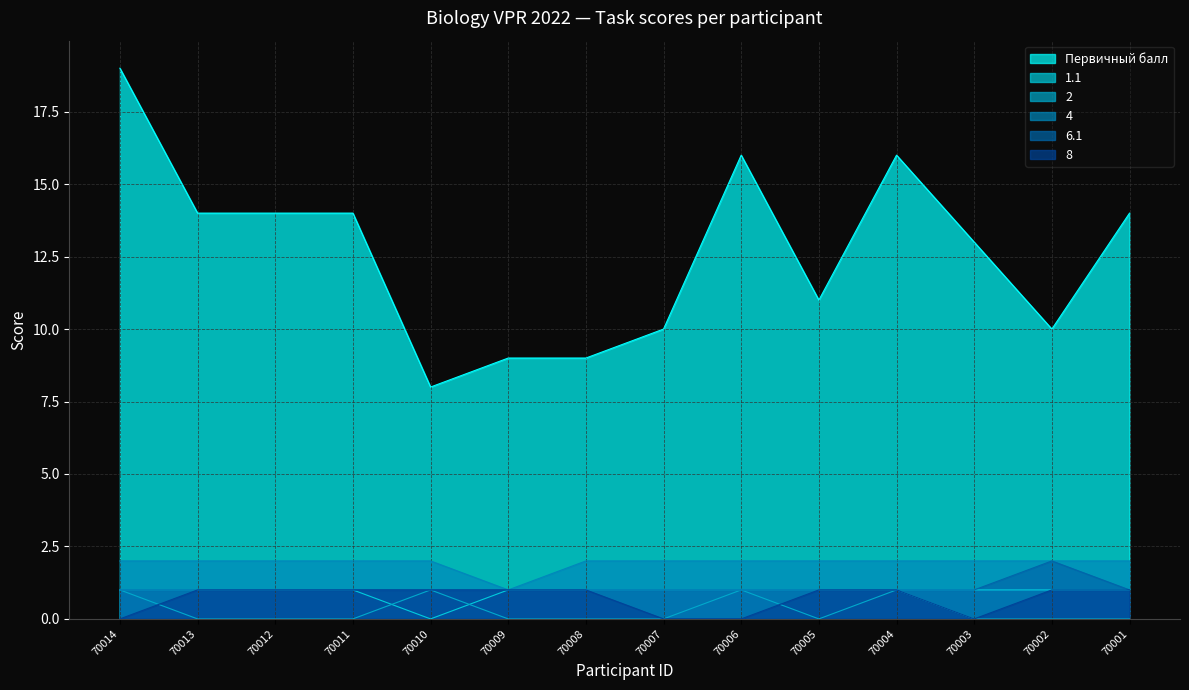

What is the spread (max minus min) of values at 70001?

14